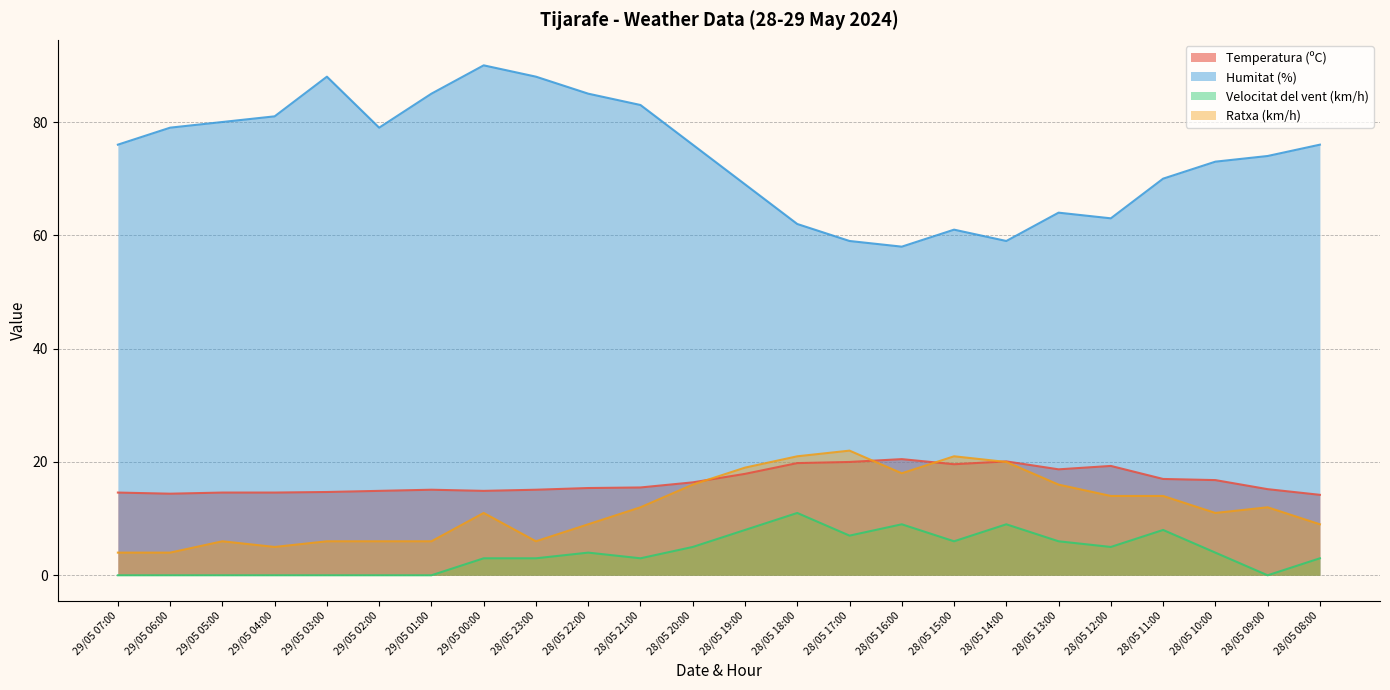

Is it true that Temperatura (ºC) equals 20.0 at 28/05 17:00?

True